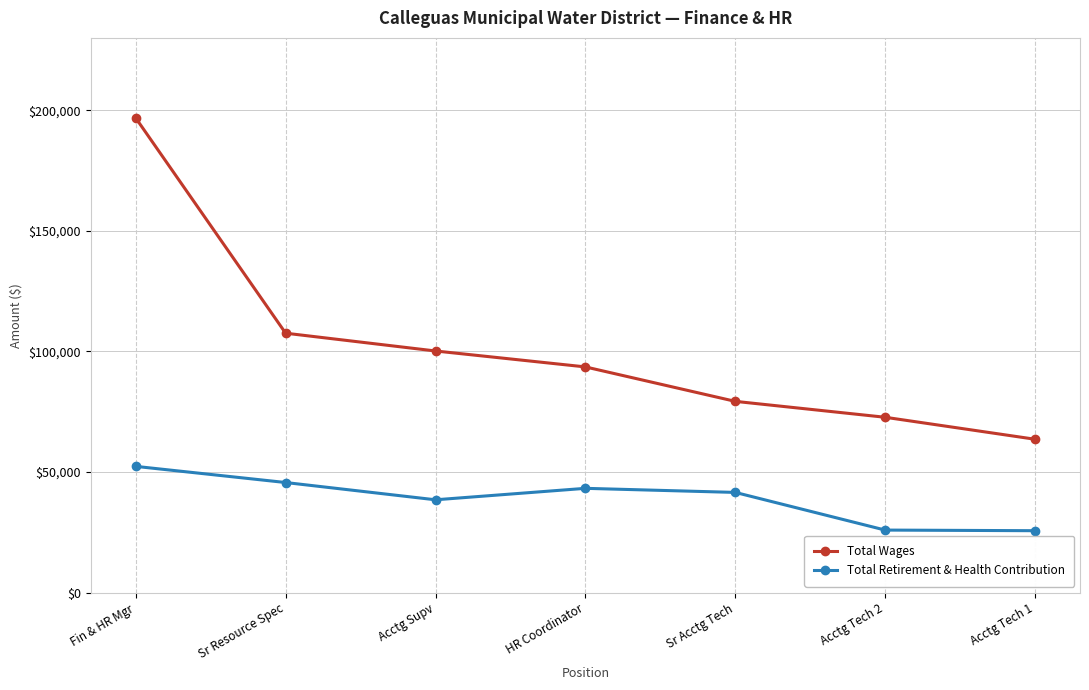

What is the smallest value displayed?

25681